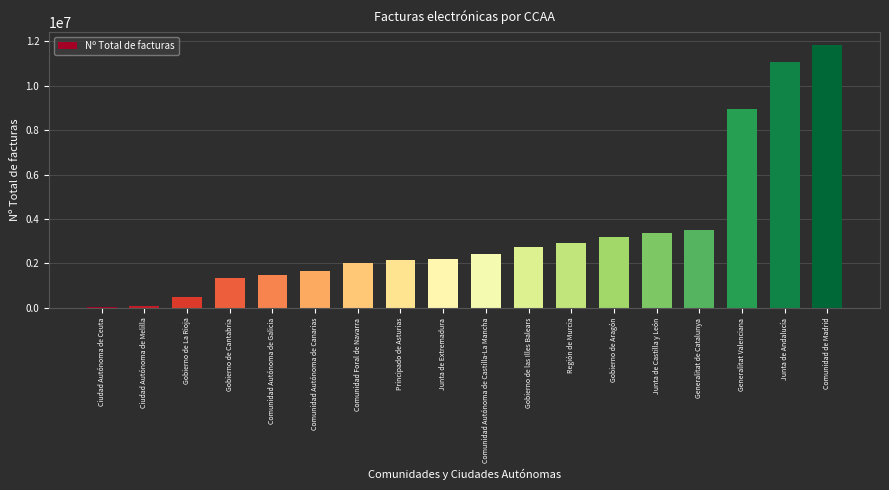

How many values are below 2443006?

9